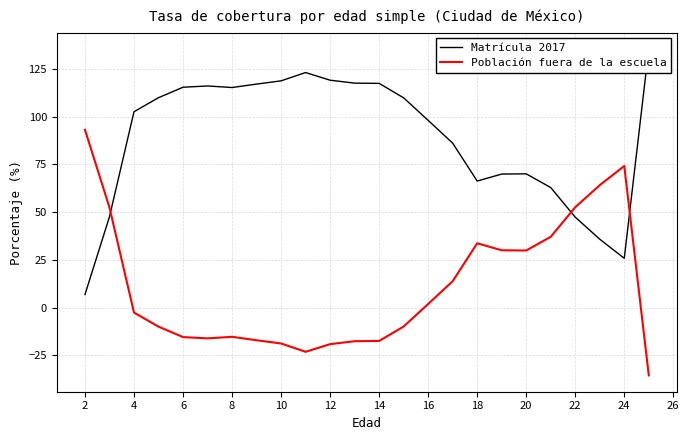

Does the chart display data point markers on the line(s)?

No